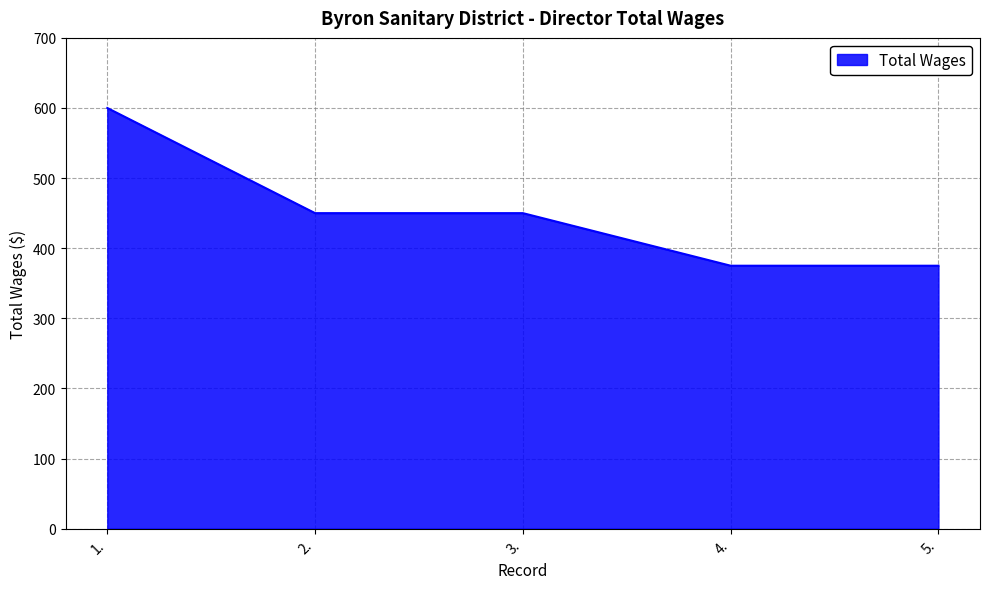

Count the values in the range 375 to 450.

4